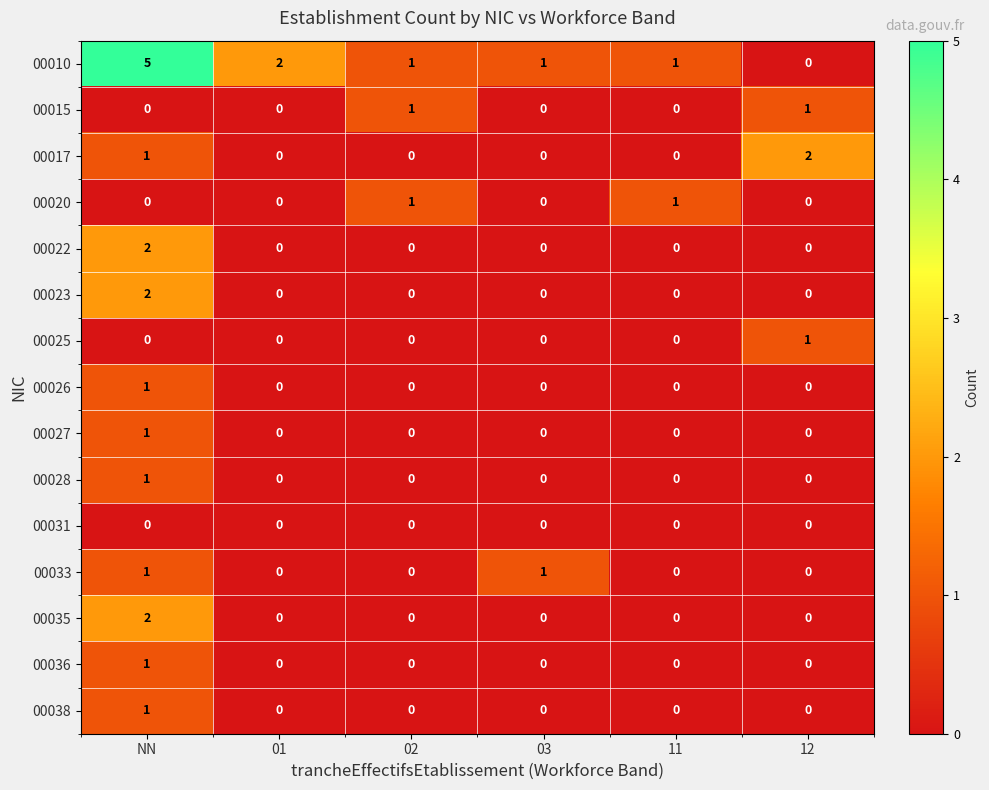

Count the 00010 values in the range 1 to 2.

4